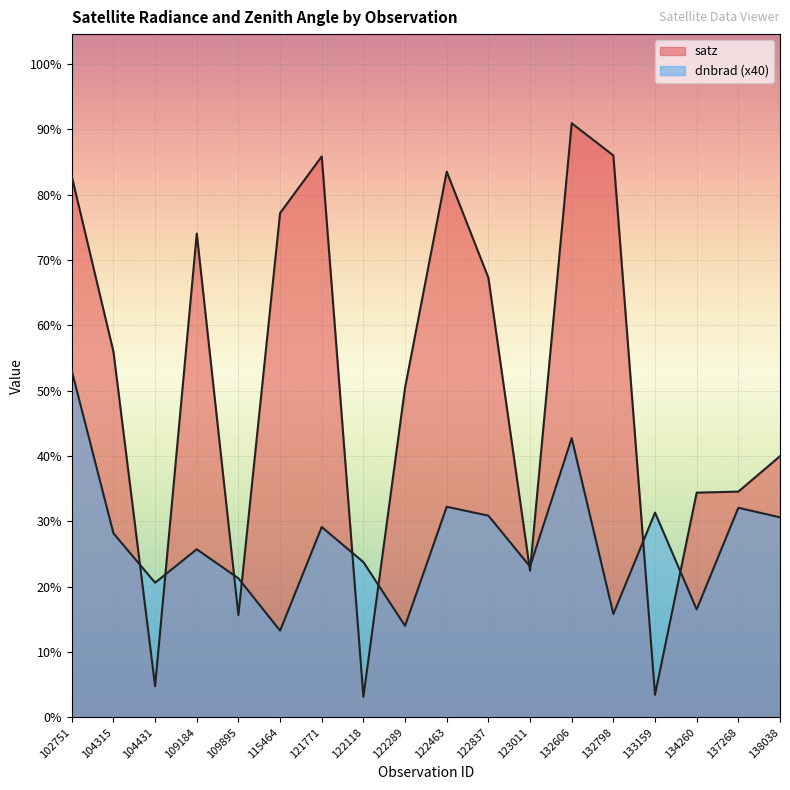

Rank the series at 123011 from lowest to highest value.

satz, dnbrad